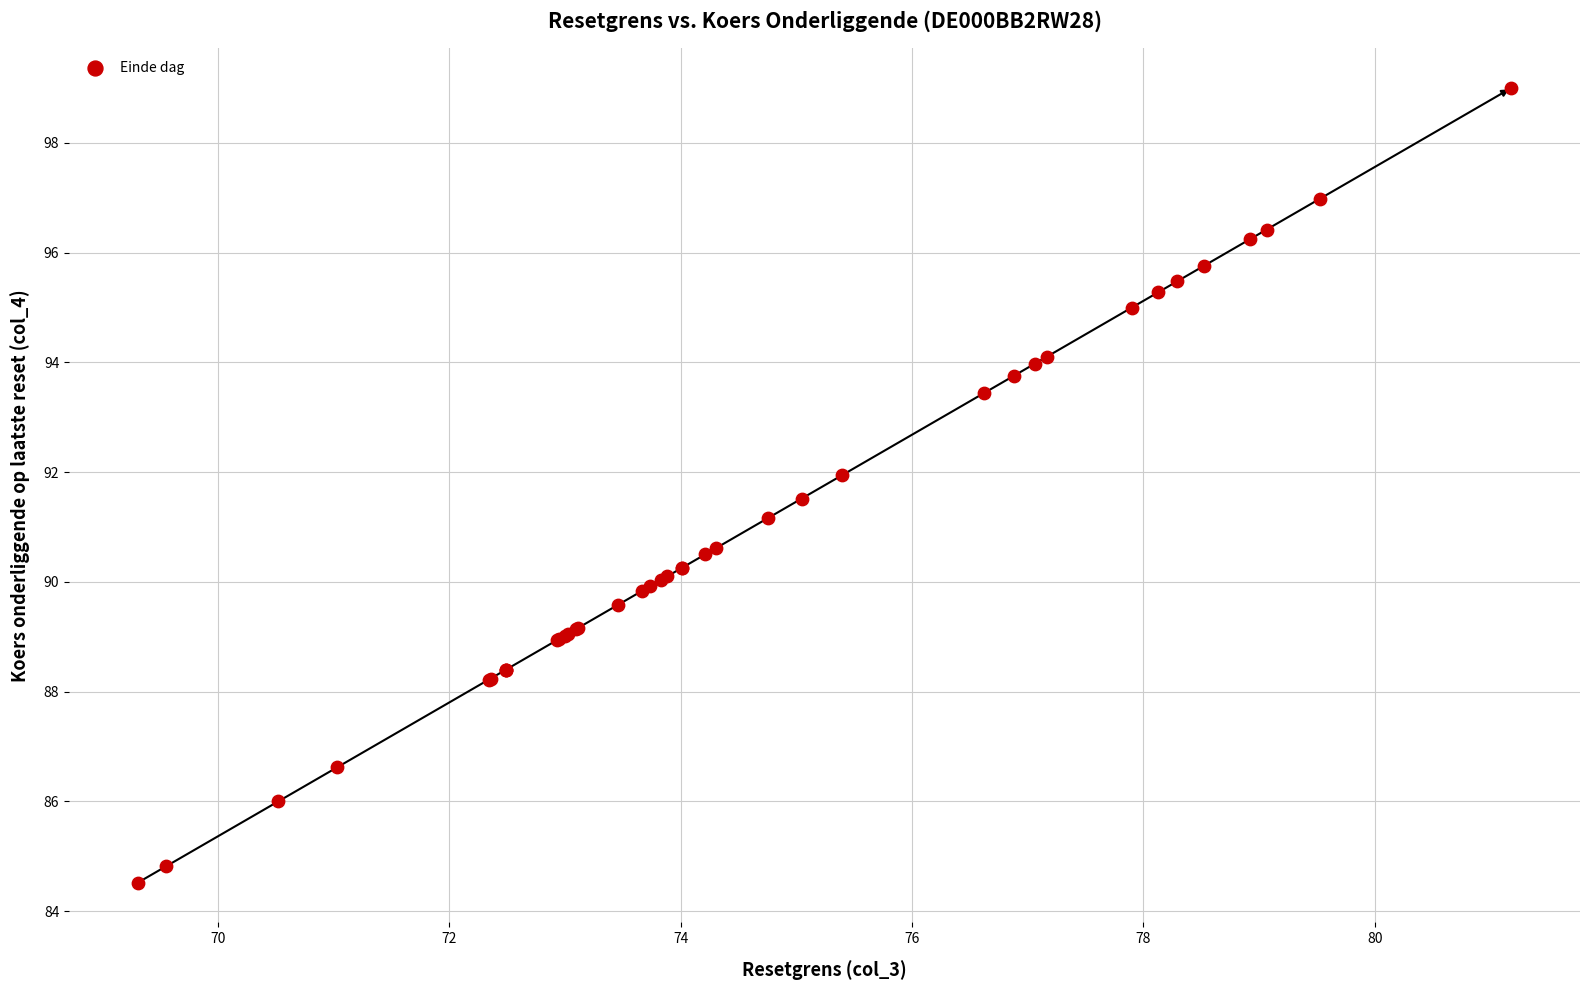

What Y value in the scatter plot is closest to 91?

91.2